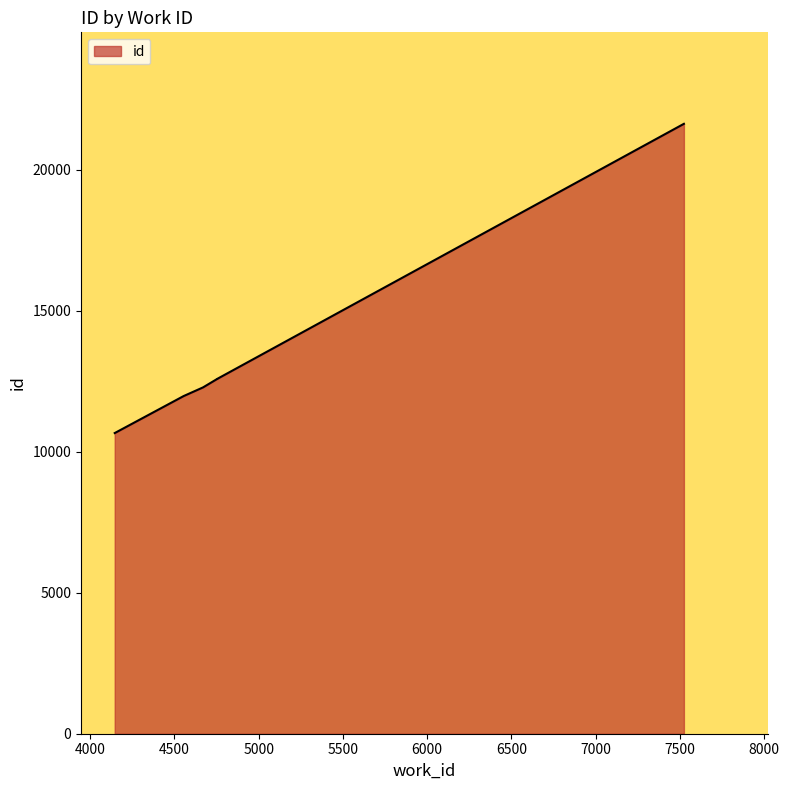

Does the chart display data point markers on the line(s)?

No